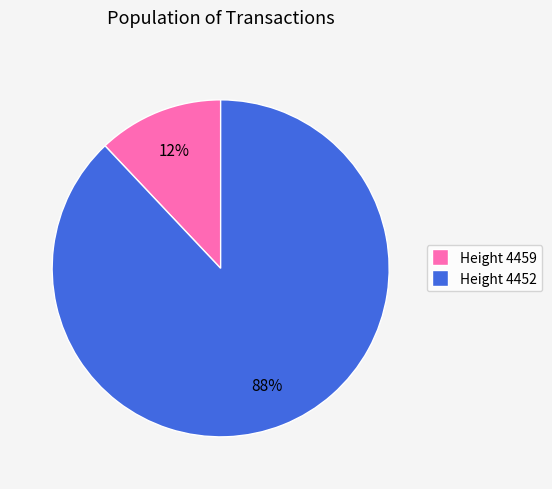

To the nearest percent, what is the difference between the largest and smallest slice percentages?

76%